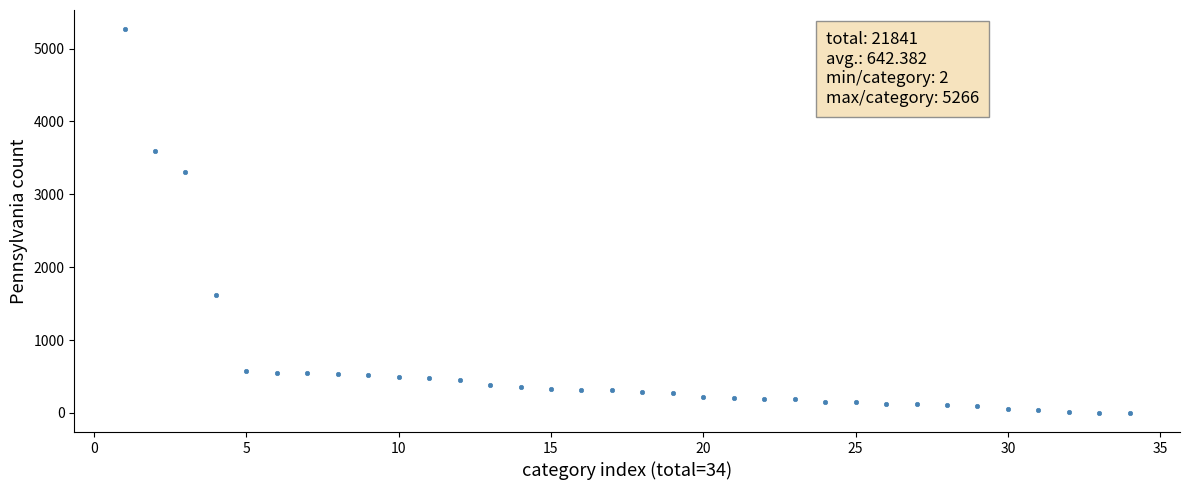

What is the range of X values (max minus min)?

33